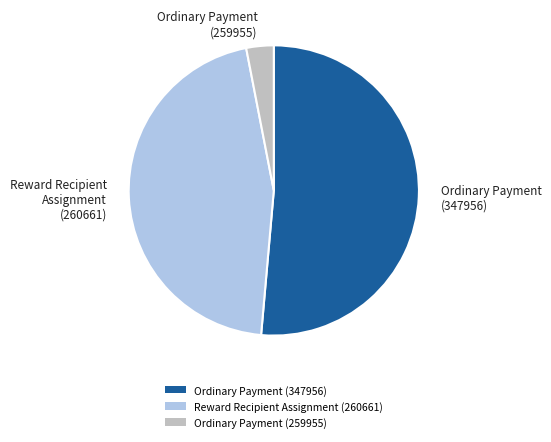

Which has a higher value, Ordinary Payment (259955) or Reward Recipient Assignment (260661)?

Reward Recipient Assignment (260661)